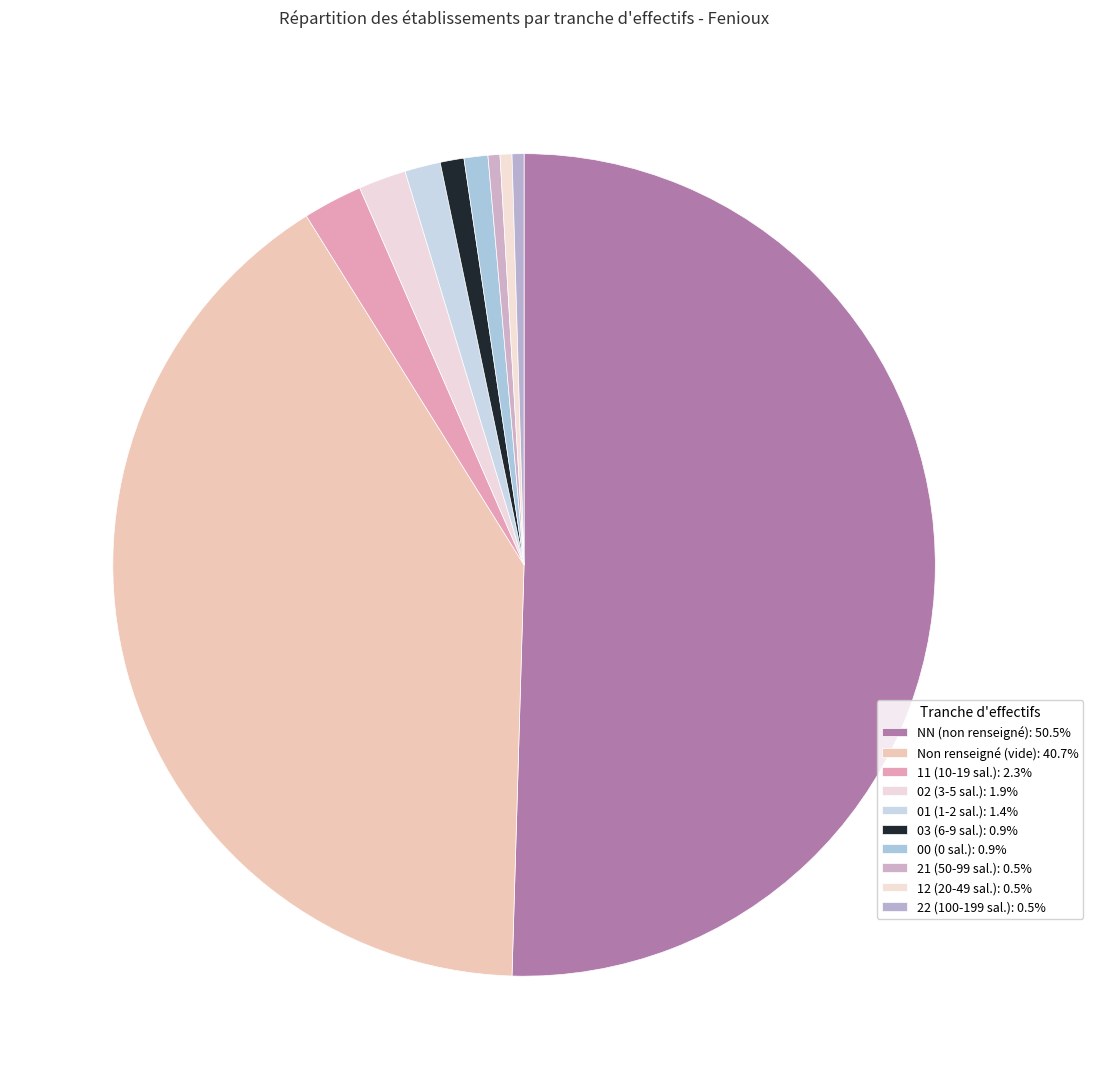

Count the number of slices in the pie.

10